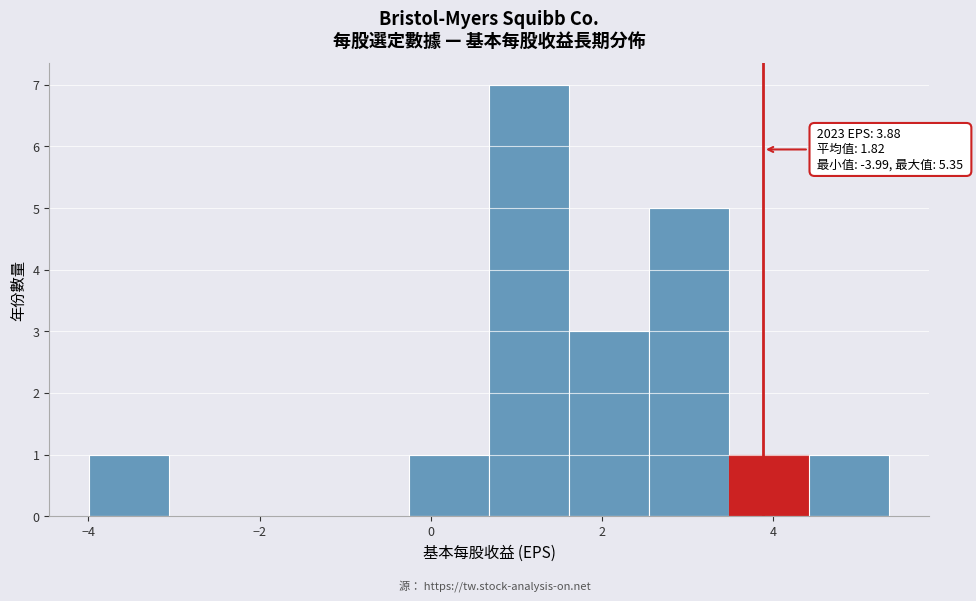

Which range on the x-axis has the tallest bar?

0.6 to 1.6